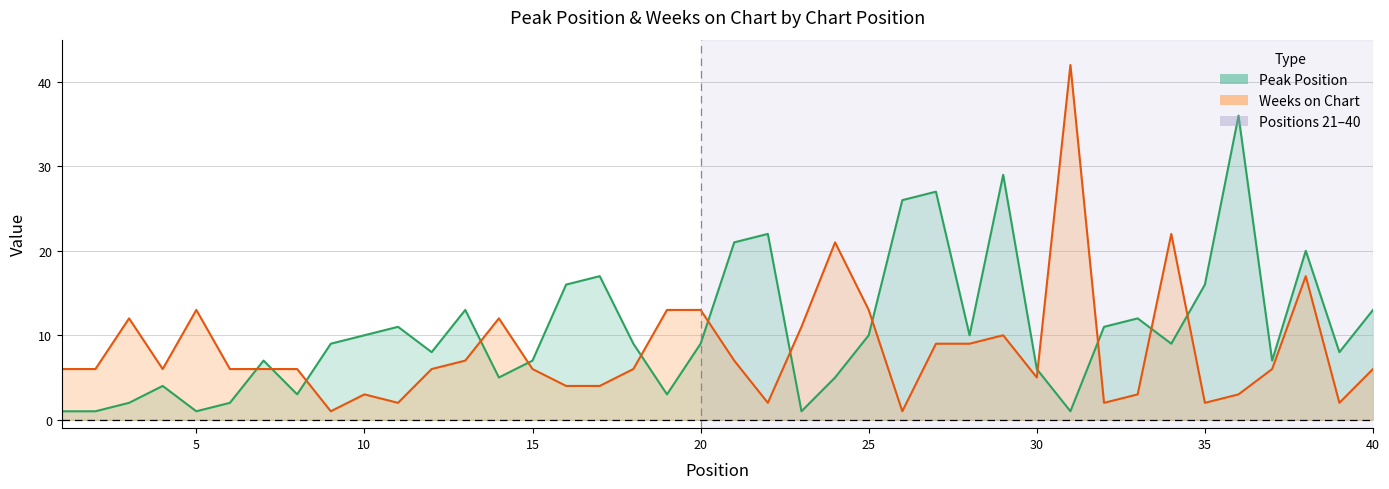

Reading left to right, what are all the values shown in this chart?

Peak Position: 1	1	2	4	1	2	7	3	9	10	11	8	13	5	7	16	17	9	3	9	21	22	1	5	10	26	27	10	29	6	1	11	12	9	16	36	7	20	8	13
Weeks on Chart: 6	6	12	6	13	6	6	6	1	3	2	6	7	12	6	4	4	6	13	13	7	2	11	21	13	1	9	9	10	5	42	2	3	22	2	3	6	17	2	6